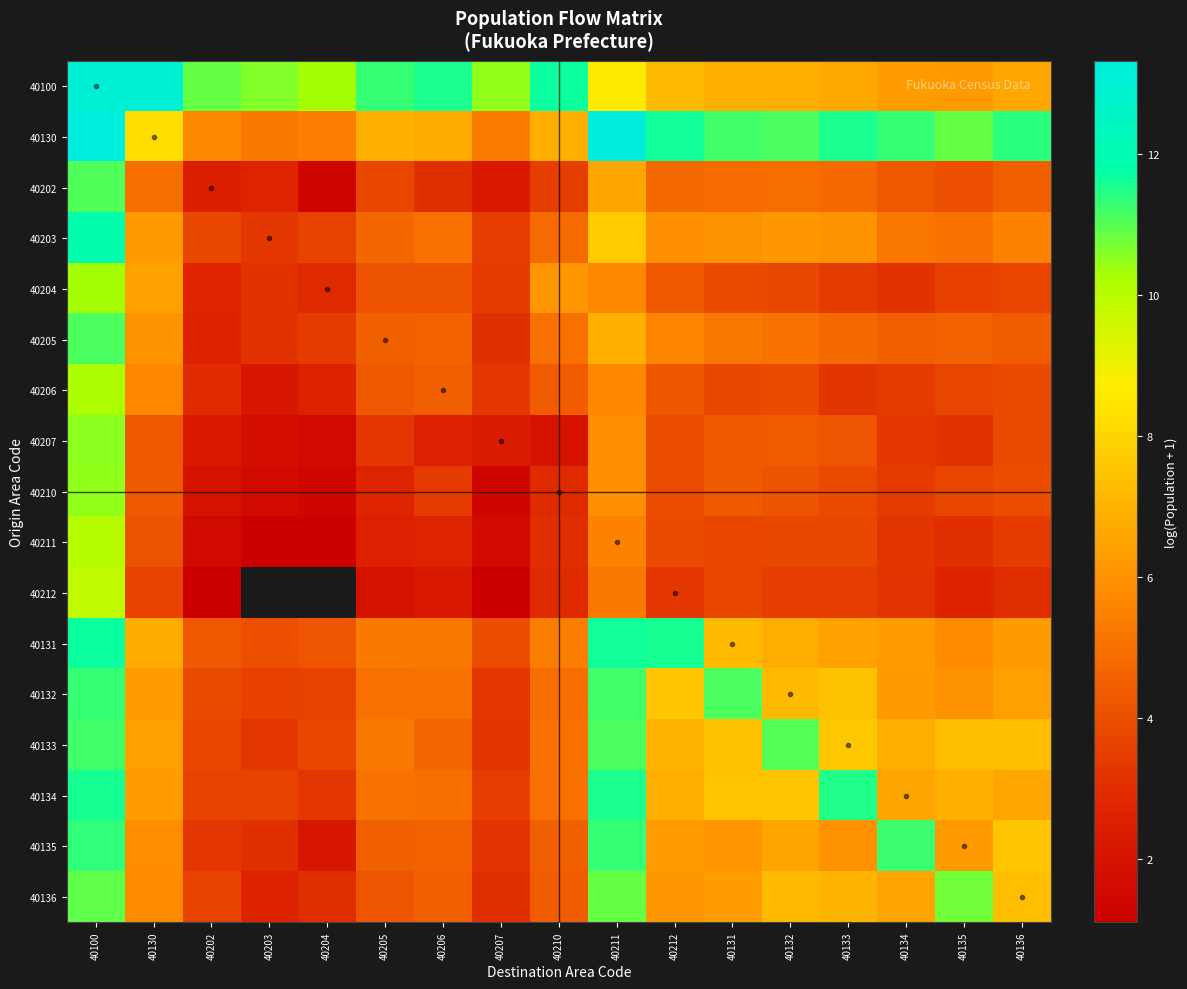

Between 40131 and 40136, which series saw the biggest shift?

40132